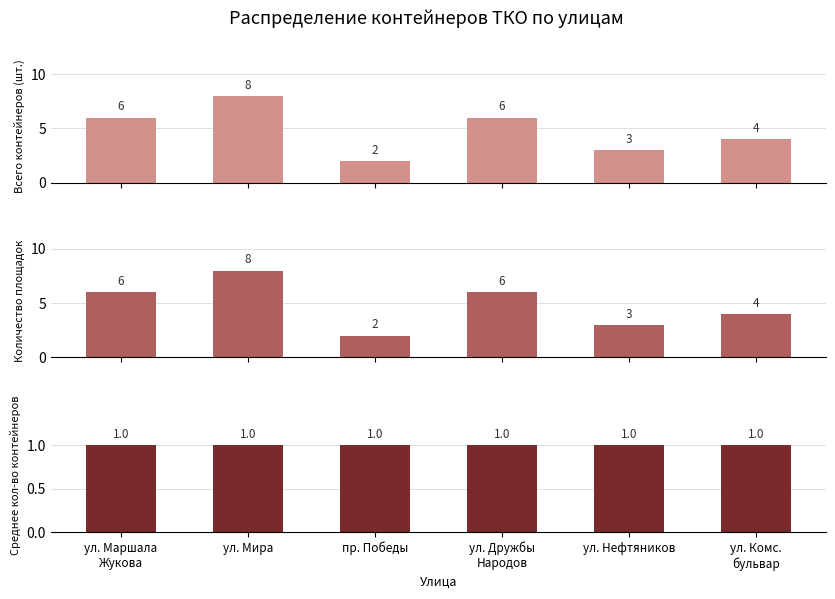

At which label is Среднее кол-во контейнеров closest to 1?

ул. Маршала
Жукова